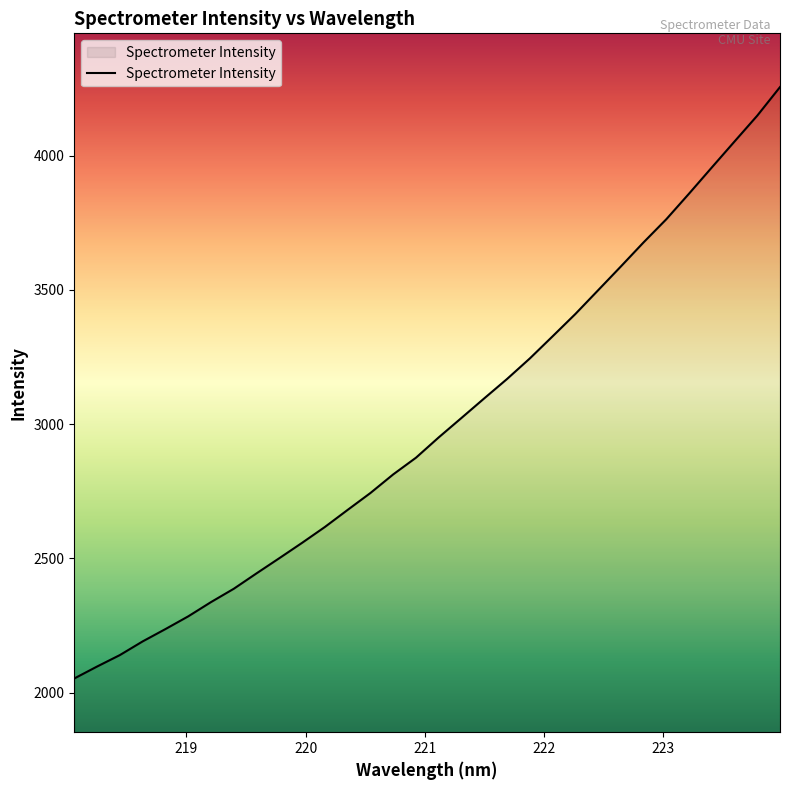

What is the difference between the maximum and minimum values?

2201.6